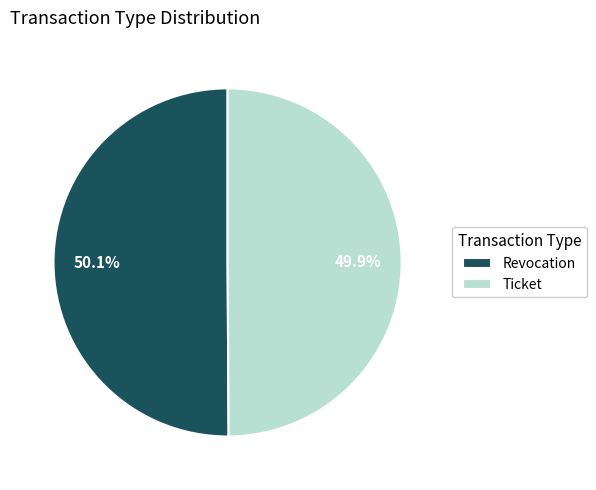

Does any single category account for the majority?

Yes